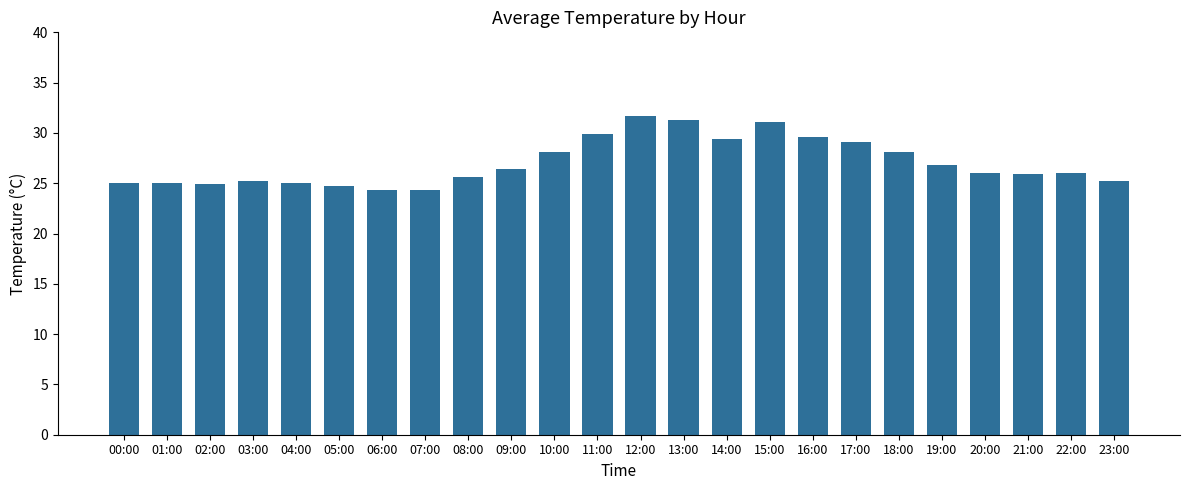

Approximately how many times larger is the value at 23:00 compared to 08:00?

1.0